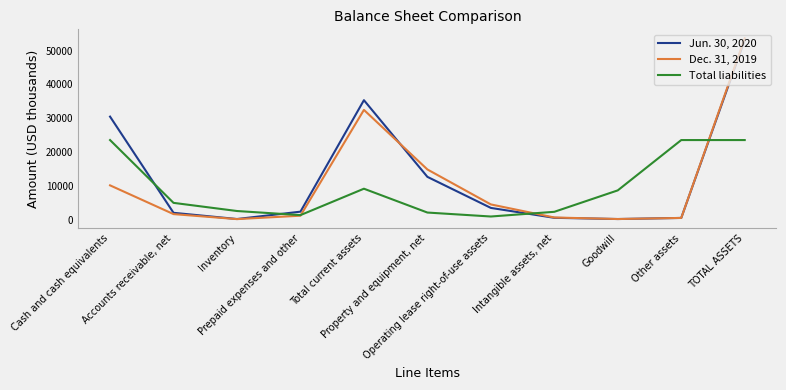

The value of Jun. 30, 2020 at Property and equipment, net is 12729. True or false?

True